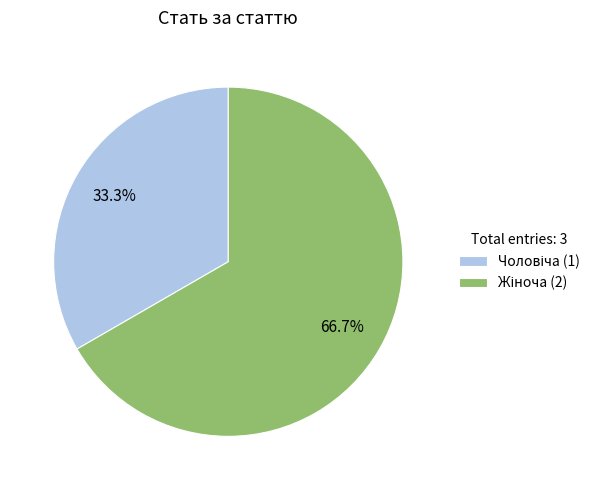

Is there any slice that represents more than half of the pie?

Yes